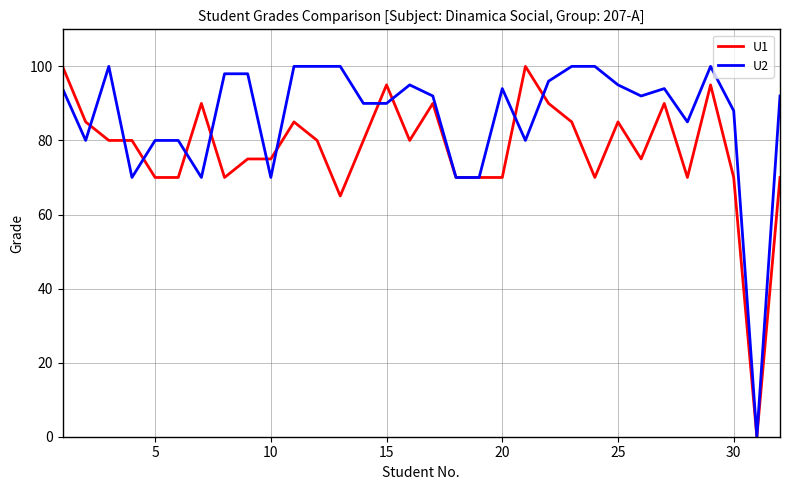

List the series in order of their overall mean, lowest first.

U1, U2